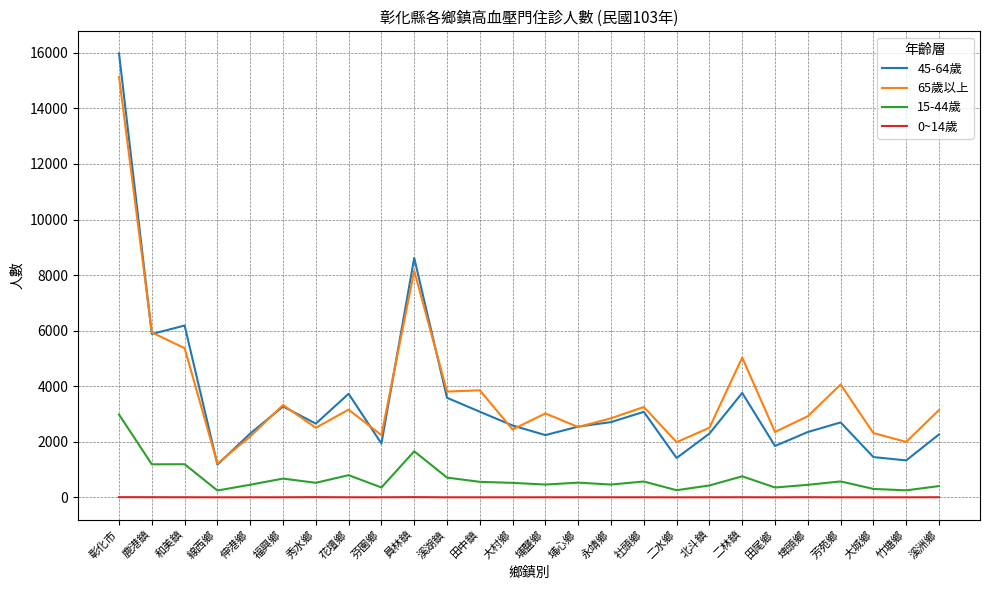

Which category has the highest value in the 45-64歲 series?

彰化市